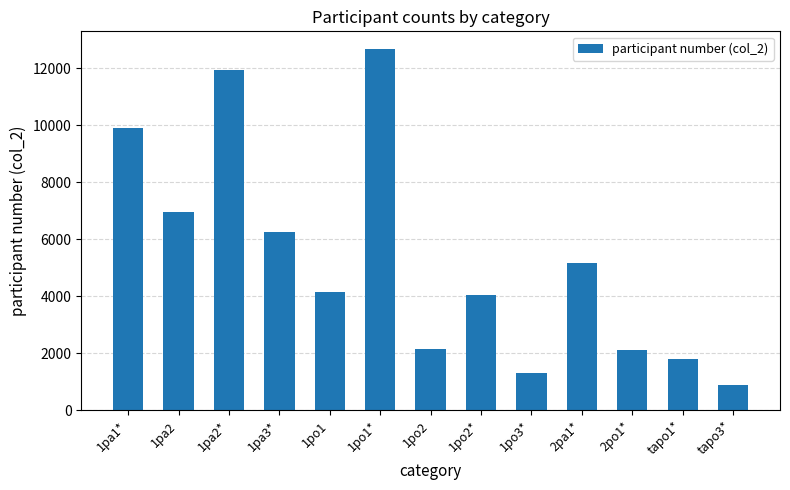

What is the label of the 6th bar from the left?

1po1*